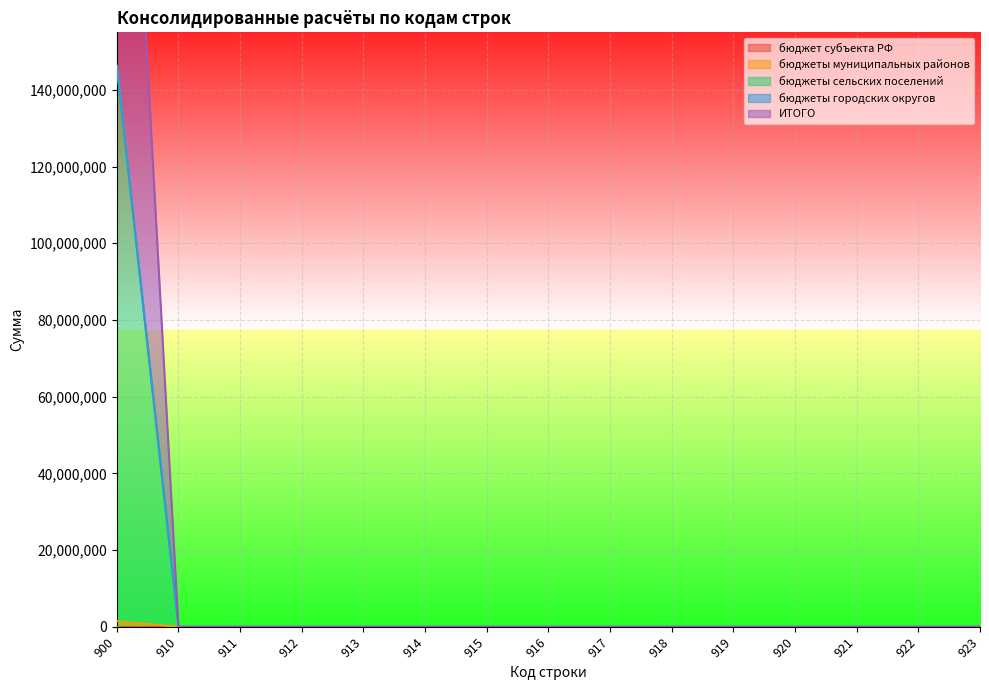

The value of бюджеты муниципальных районов at 923 is 0. True or false?

True